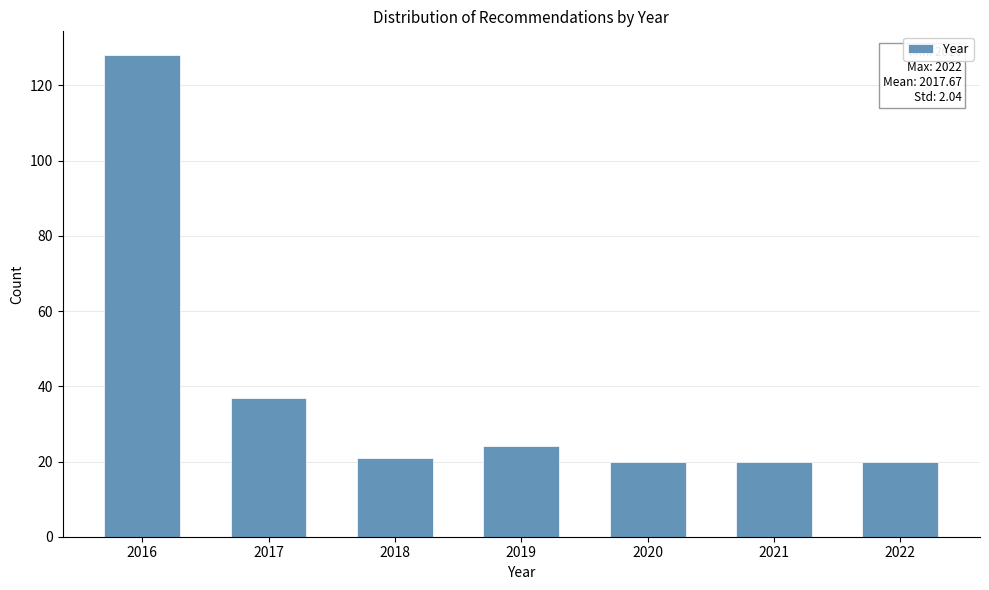

Reading right to left, what are all the values shown in this chart?

20	20	20	24	21	37	128